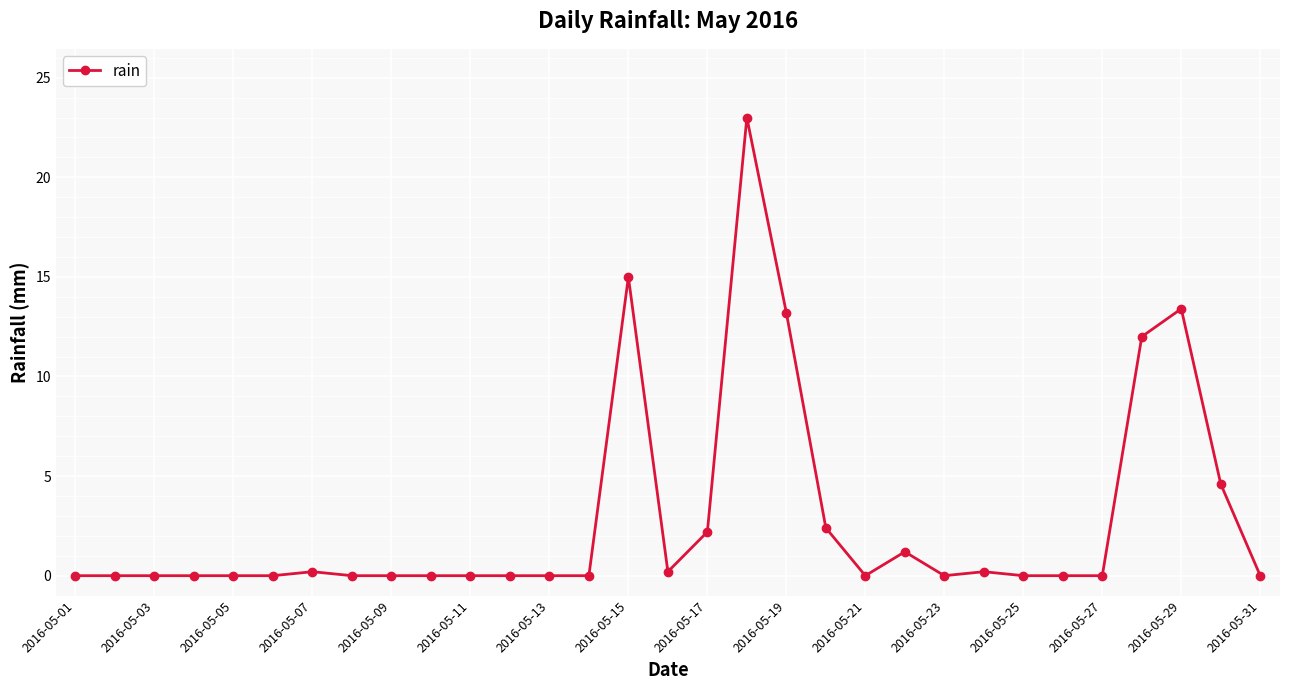

What is the maximum value shown in the chart?

23.0